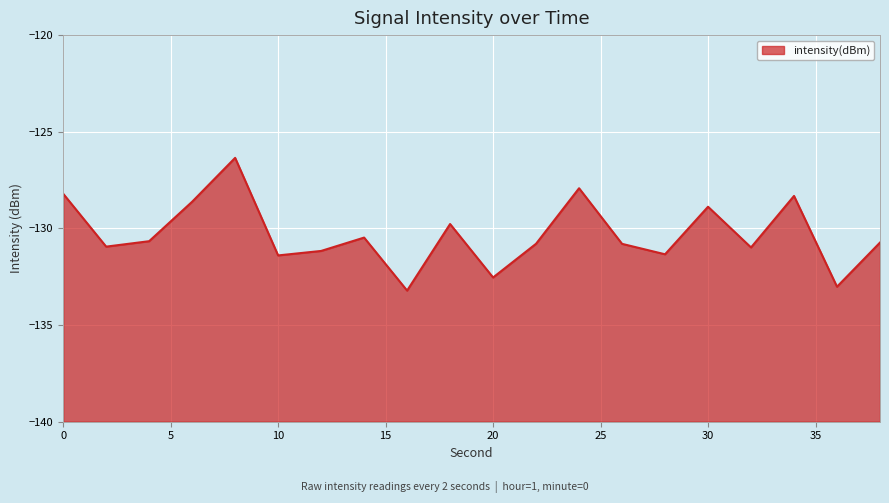

Rank the categories by value from lowest to highest.

16, 36, 20, 10, 28, 12, 32, 2, 26, 22, 38, 4, 14, 18, 30, 6, 34, 0, 24, 8